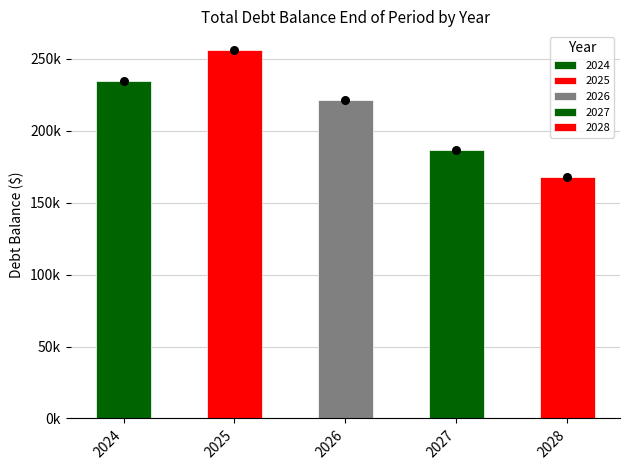

What is the change in value from 2024 to 2027?

-48472.2